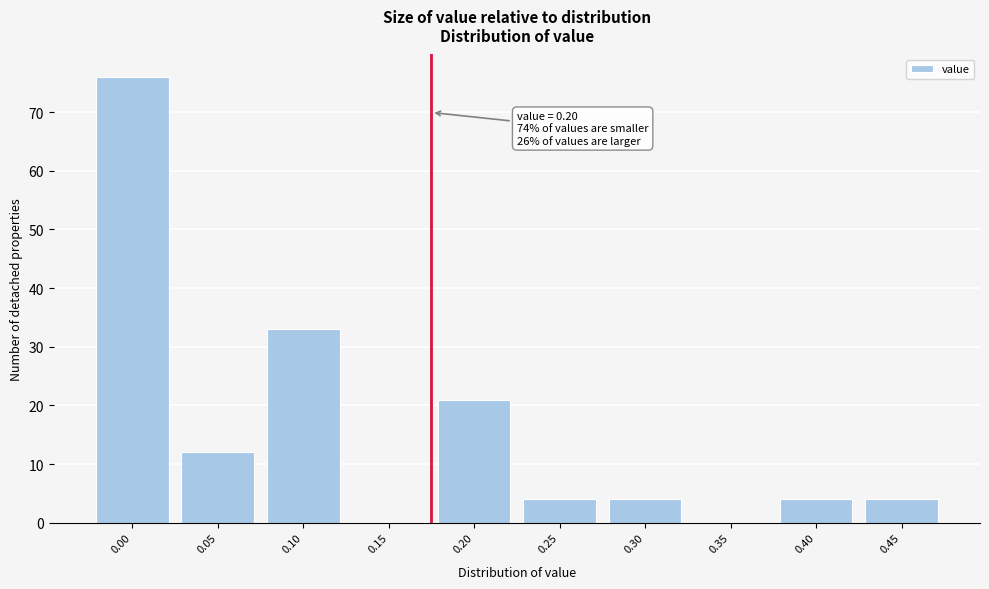

Reading left to right, what are all the values shown in this chart?

0.00=76	0.05=12	0.10=33	0.15=0	0.20=21	0.25=4	0.30=4	0.35=0	0.40=4	0.45=4